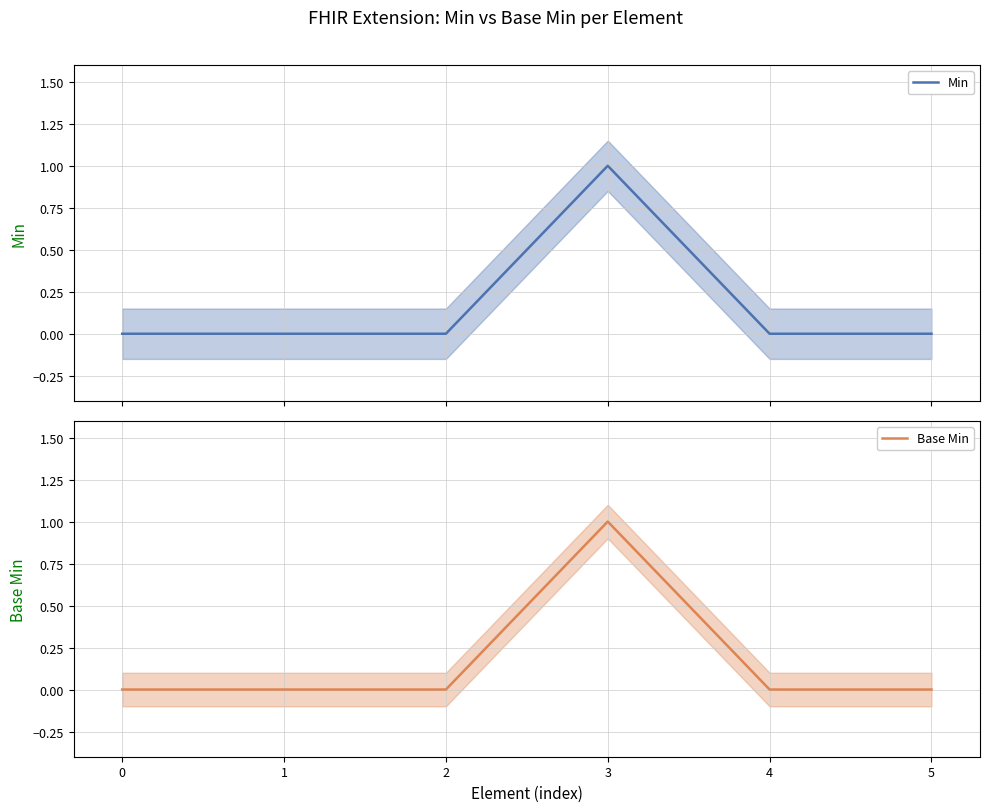

What is the difference between the maximum and second lowest values in the Base Min series?

1